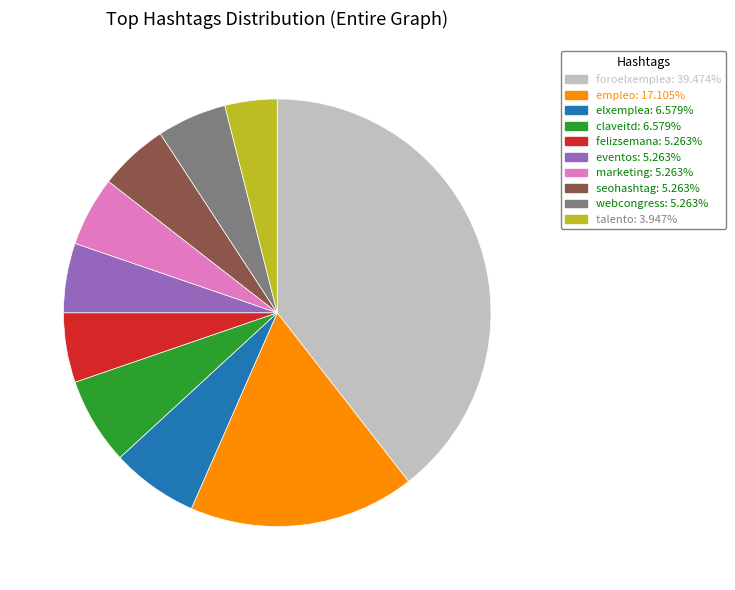

Do talento and foroelxemplea together represent more than half of the pie?

No